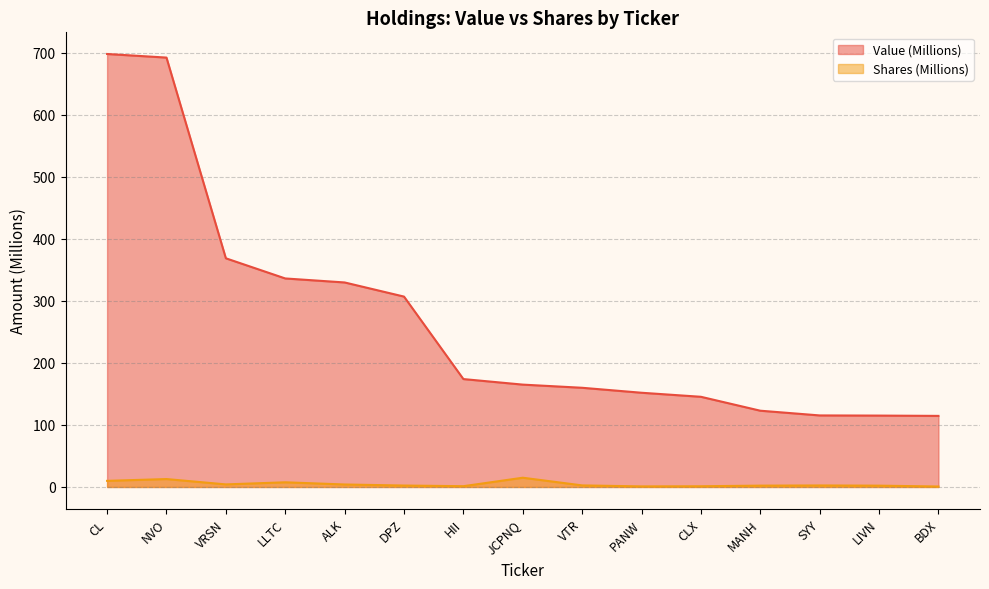

Where is the first local maximum for Shares (Millions)?

NVO